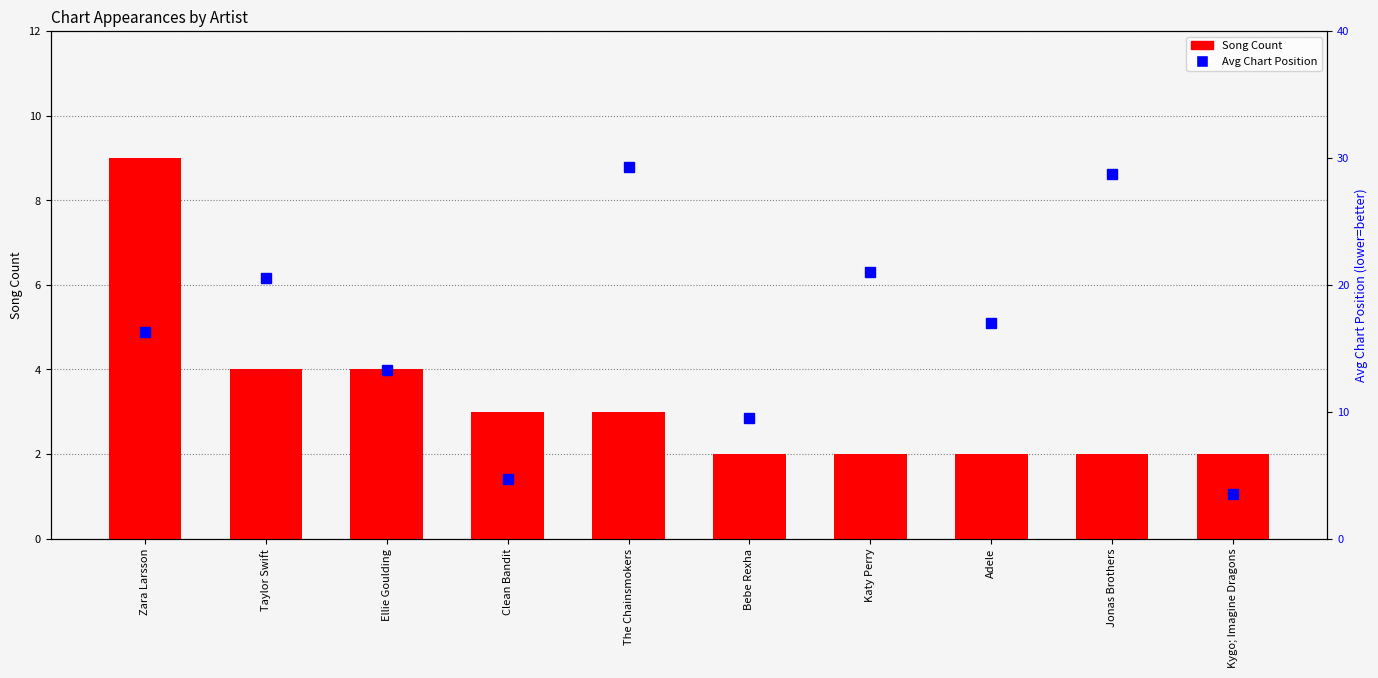

What is the value of the Avg Position bar at the 8th from the left?

17.0